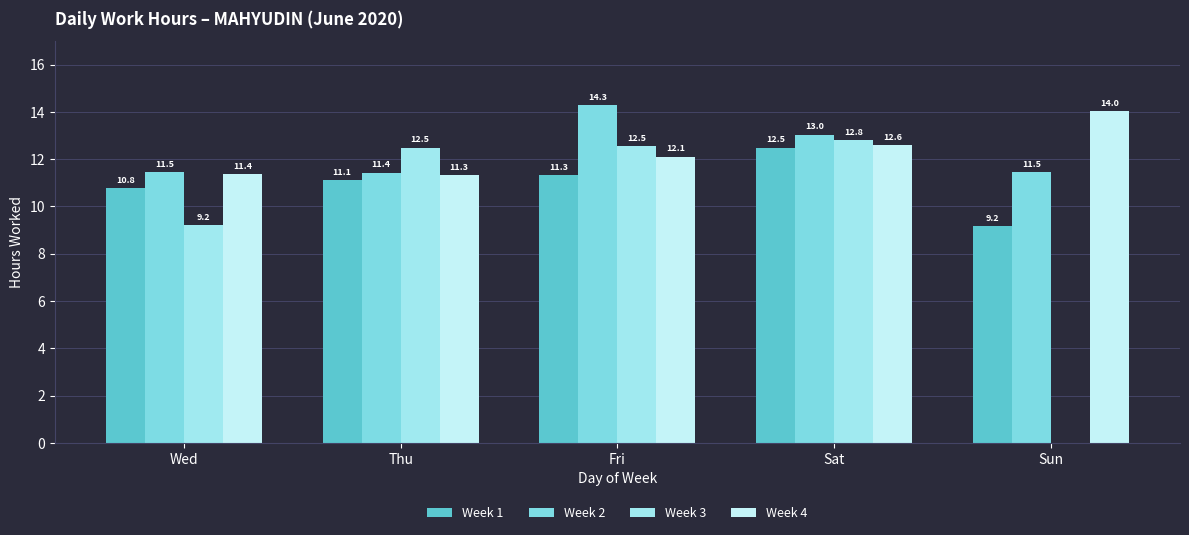

What is the sum of the Week 4 values at Thu and Fri?

23.4